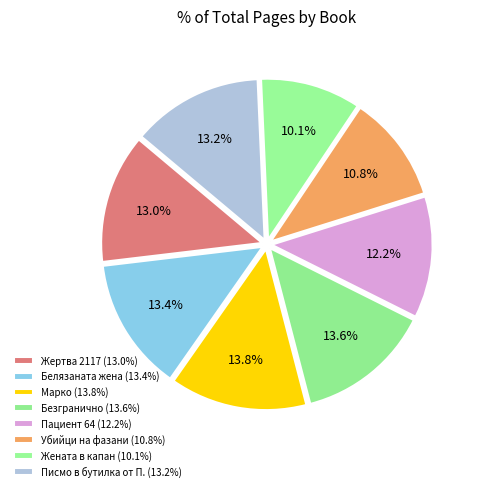

What is the total percentage of Убийци на фазани and Жената в капан?

20.9%